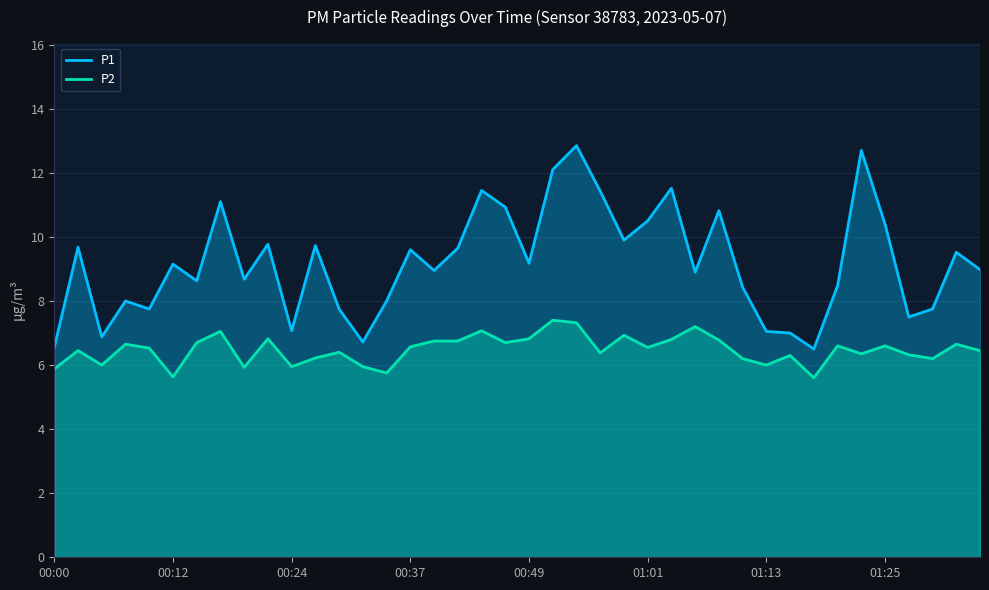

Which series has the largest range (max minus min)?

P1